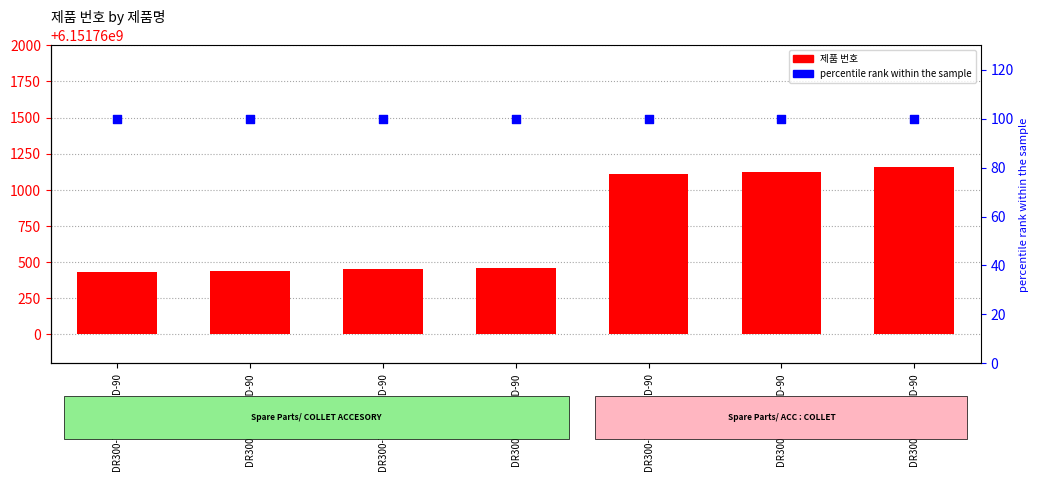

What is the total value across all series at DR300-T900-SHD-90?

560